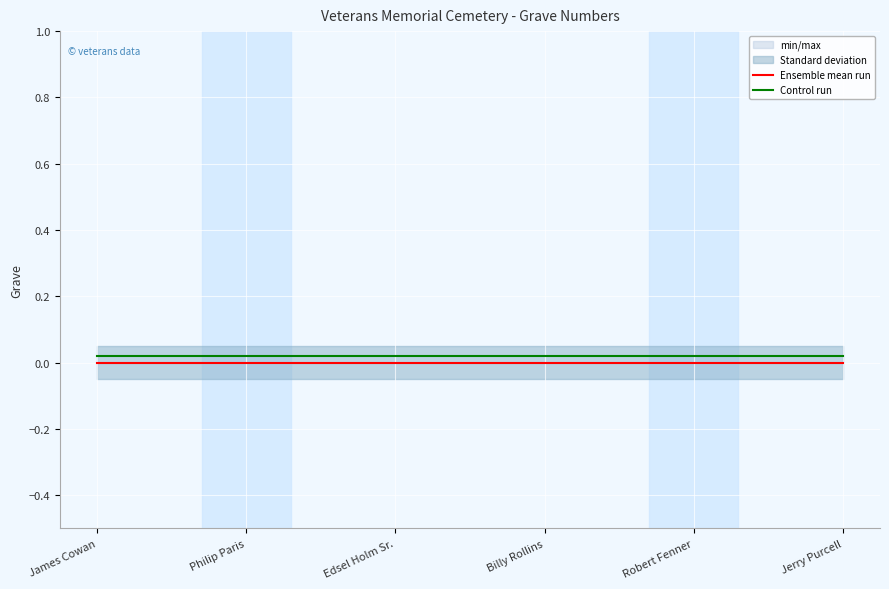

Between Philip Paris and Jerry Purcell, which series saw the biggest shift?

Ensemble mean run